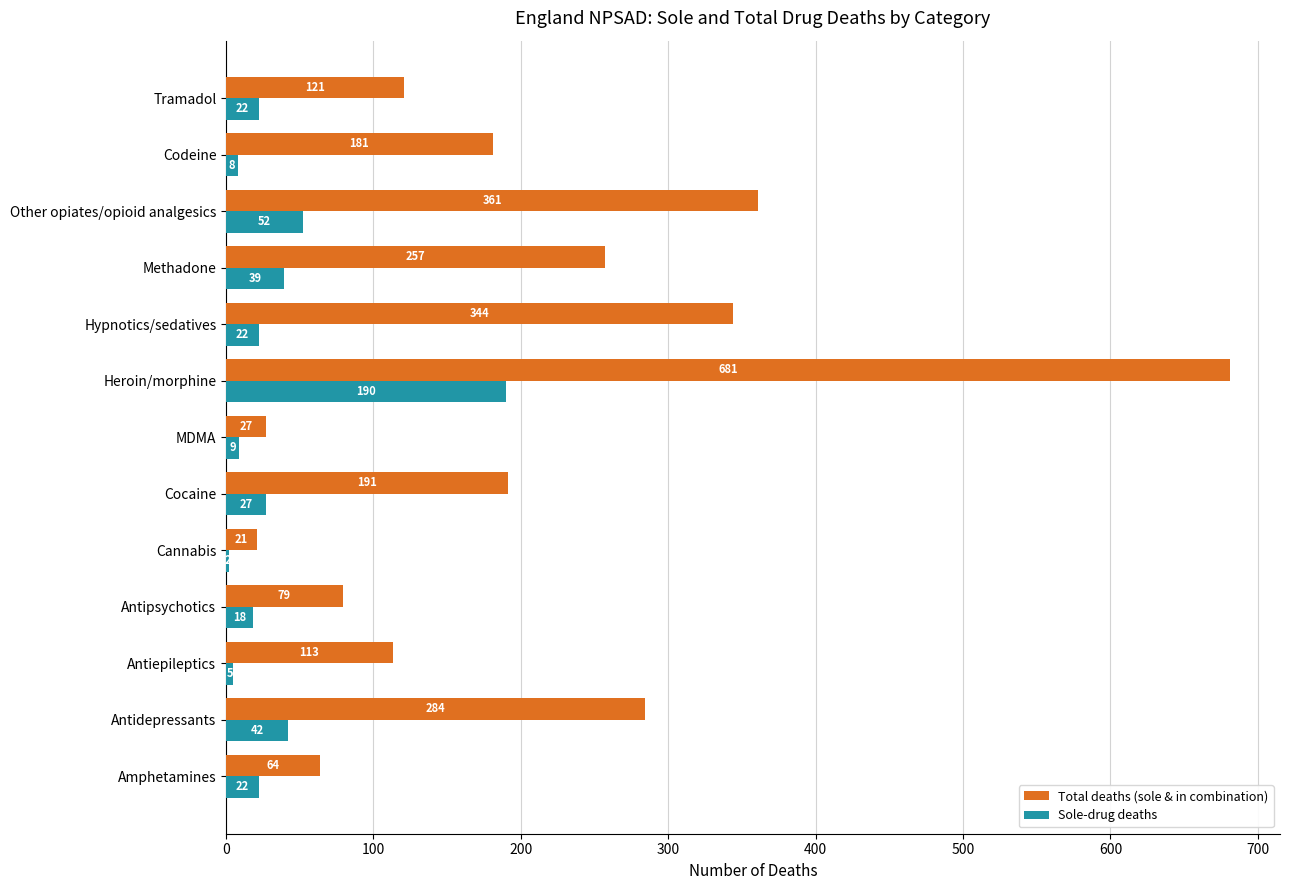

What are all the series names shown in the legend?

Total deaths (sole & in combination), Sole-drug deaths